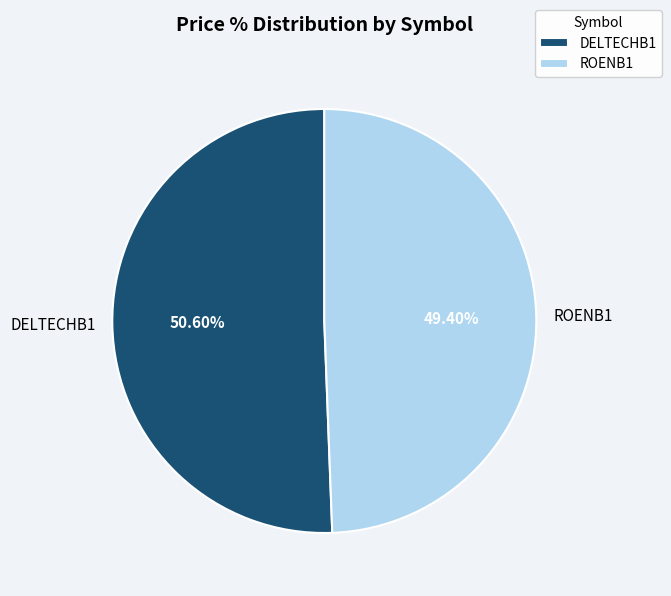

Combined, do ROENB1 and DELTECHB1 account for over 50%?

Yes